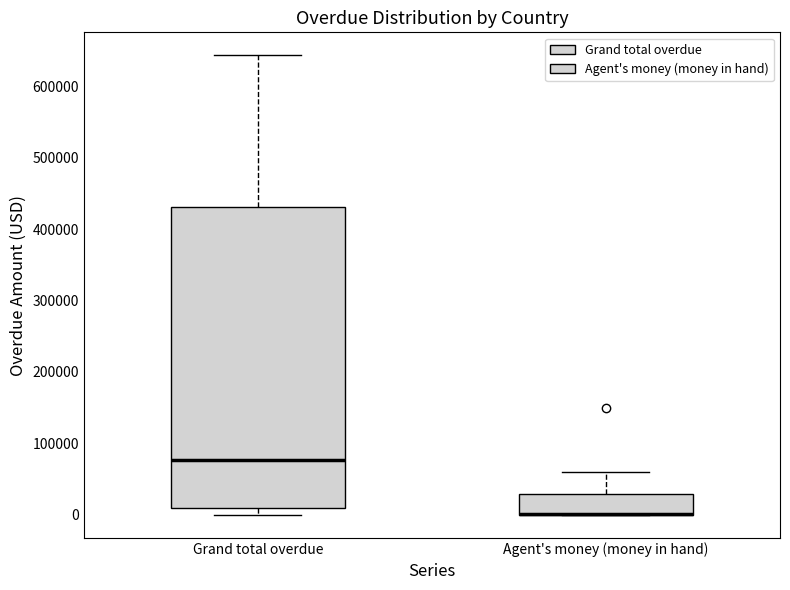

Reading left to right, transcribe this box plot: for each box, give where its median line is, the range the box spans, and where its two whiskers end, as read against the y-axis. The values are not printed on the chart, so give them approximately, as read against the axis.

Grand total overdue: median 80000, box 10000 to 430000, whiskers 0 to 640000
Agent's money (money in hand): median 0 (drawn on the box's lower edge), box 0 to 30000, whiskers 0 to 60000